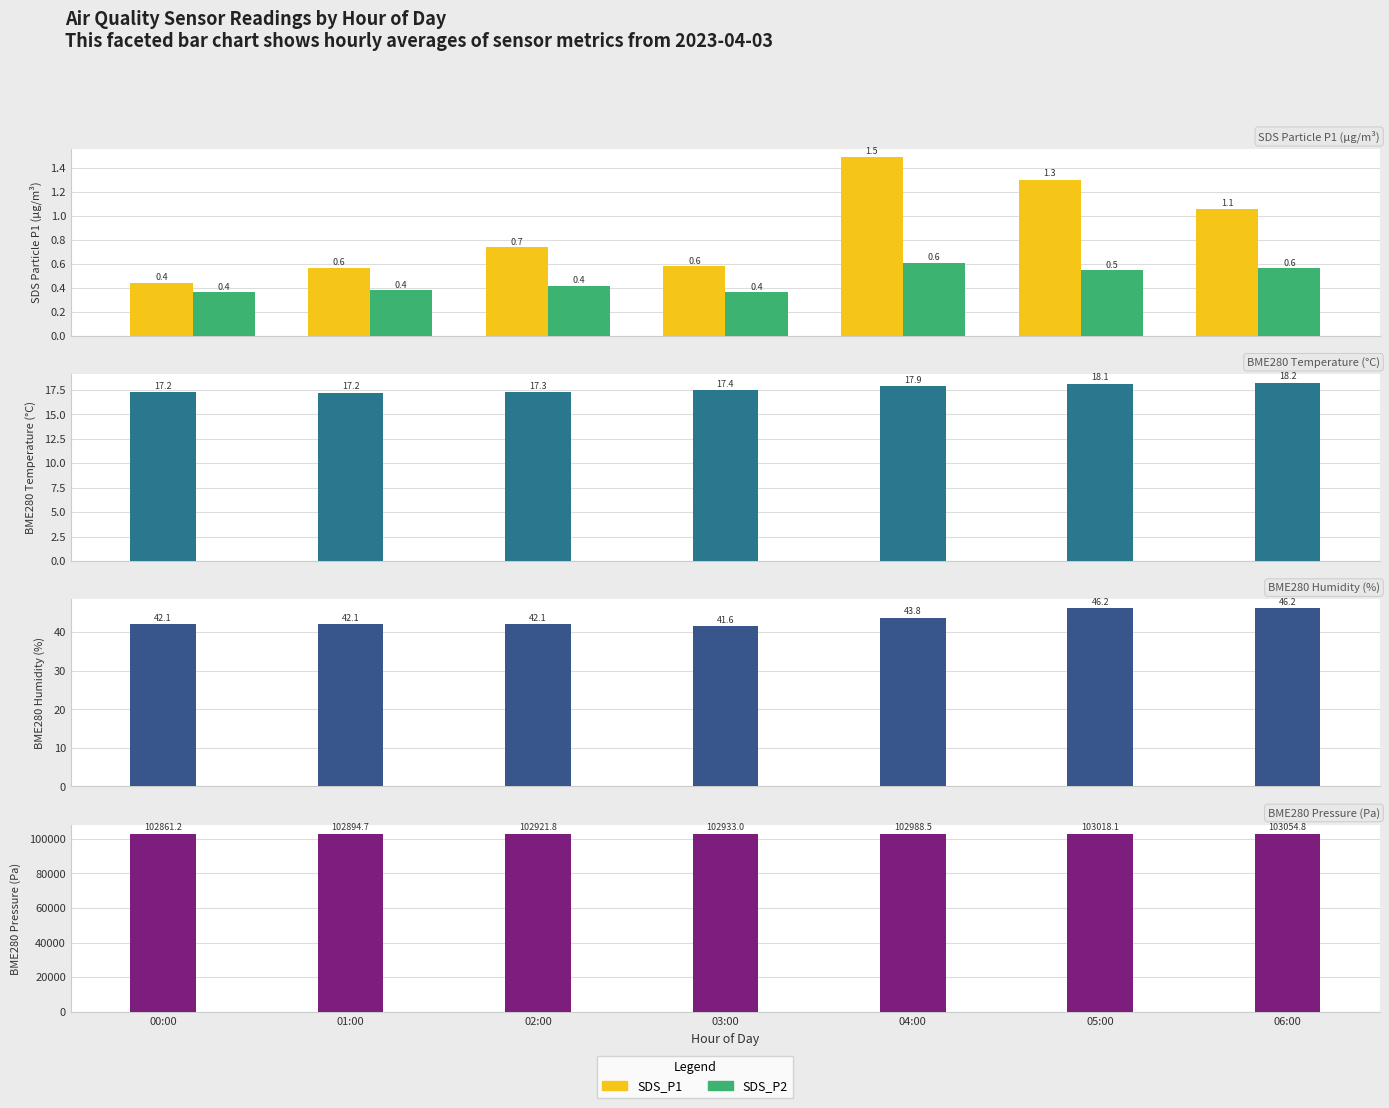

Reading left to right, what are all the values shown in this chart?

SDS_P1: 00:00=0.4	01:00=0.6	02:00=0.7	03:00=0.6	04:00=1.5	05:00=1.3	06:00=1.1
SDS_P2: 00:00=0.4	01:00=0.4	02:00=0.4	03:00=0.4	04:00=0.6	05:00=0.5	06:00=0.6
Temperature: 00:00=17.2	01:00=17.2	02:00=17.3	03:00=17.4	04:00=17.9	05:00=18.1	06:00=18.2
Humidity: 00:00=42.1	01:00=42.1	02:00=42.1	03:00=41.6	04:00=43.8	05:00=46.2	06:00=46.2
Pressure: 00:00=102861.2	01:00=102894.7	02:00=102921.8	03:00=102933.0	04:00=102988.5	05:00=103018.1	06:00=103054.8